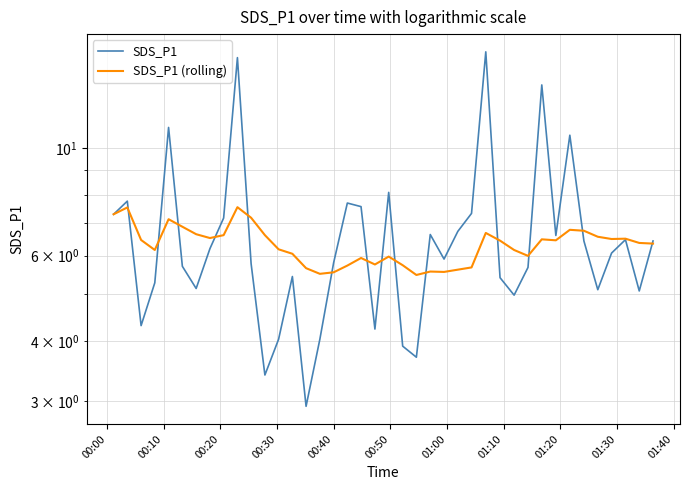

What are all the series names shown in the legend?

SDS_P1, SDS_P1 (rolling)